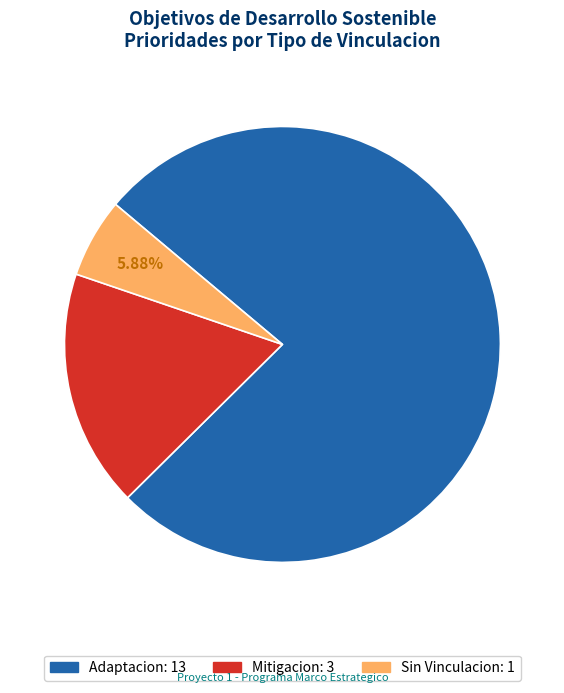

What is the total percentage of Adaptacion and Mitigacion?

94.1%